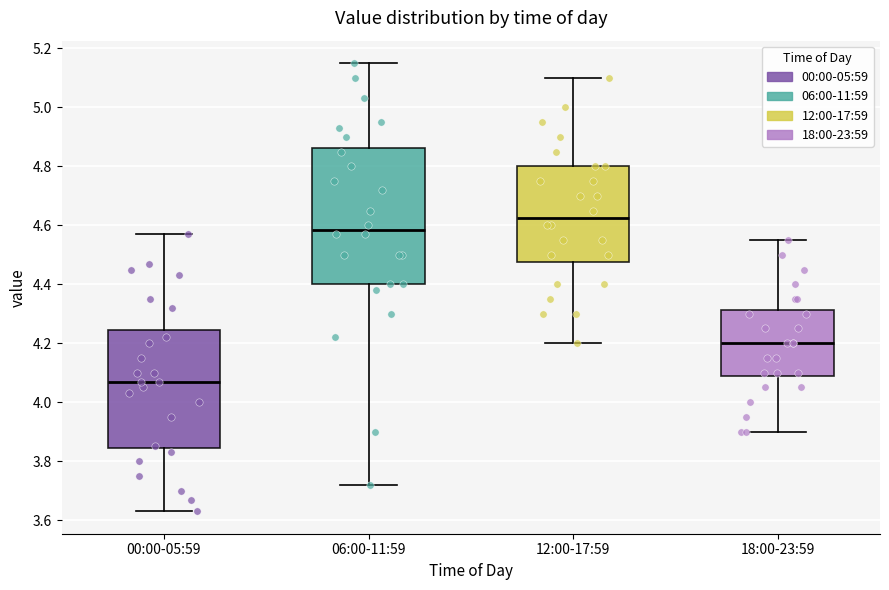

Which box is the tallest, from its lower edge to its upper edge?

06:00-11:59